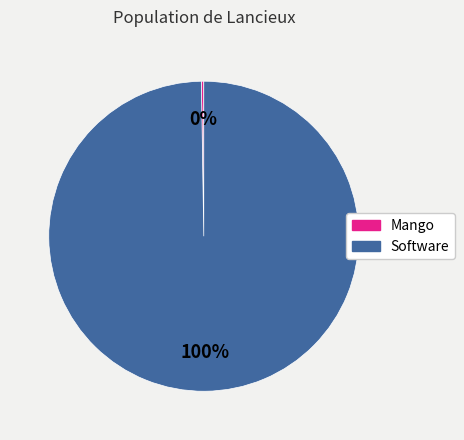

To the nearest percent, what portion does Software represent?

100%